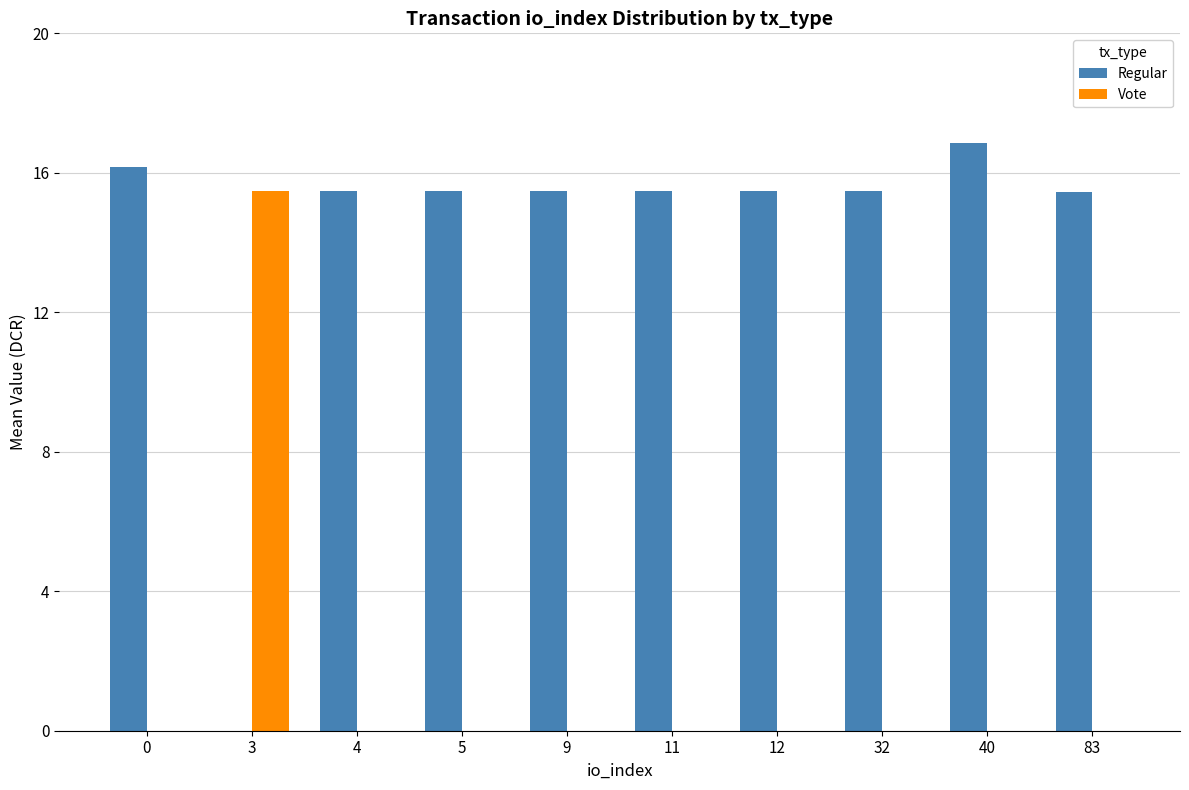

Are the bars grouped side by side (vs. stacked)?

Yes